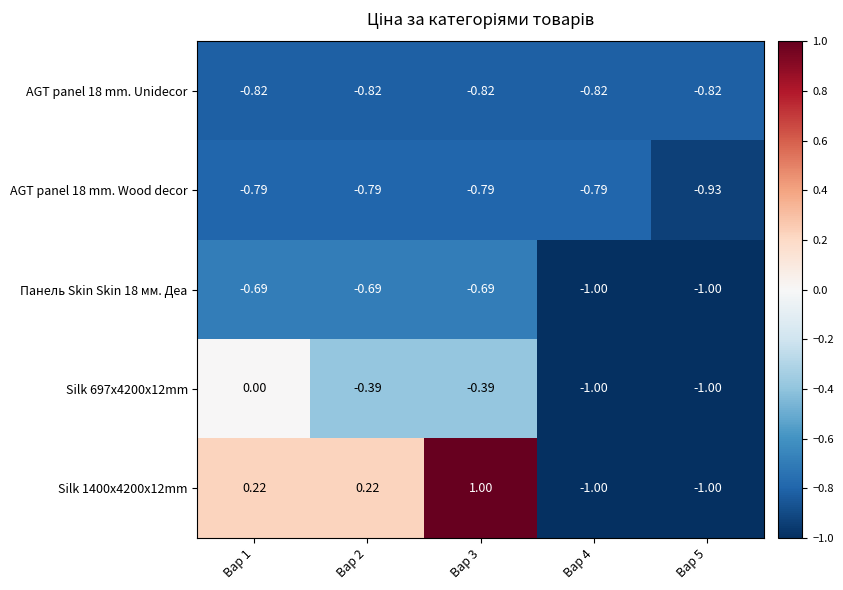

Count the number of categories in the chart.

5